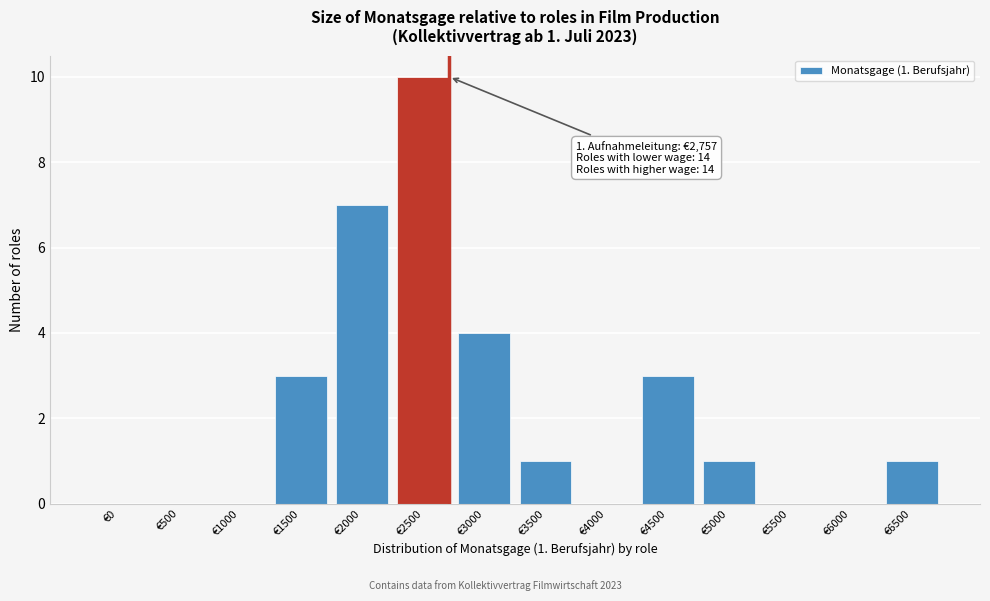

Reading left to right, what are all the values shown in this chart?

€0=0	€500=0	€1000=0	€1500=3	€2000=7	€2500=10	€3000=4	€3500=1	€4000=0	€4500=3	€5000=1	€5500=0	€6000=0	€6500=1